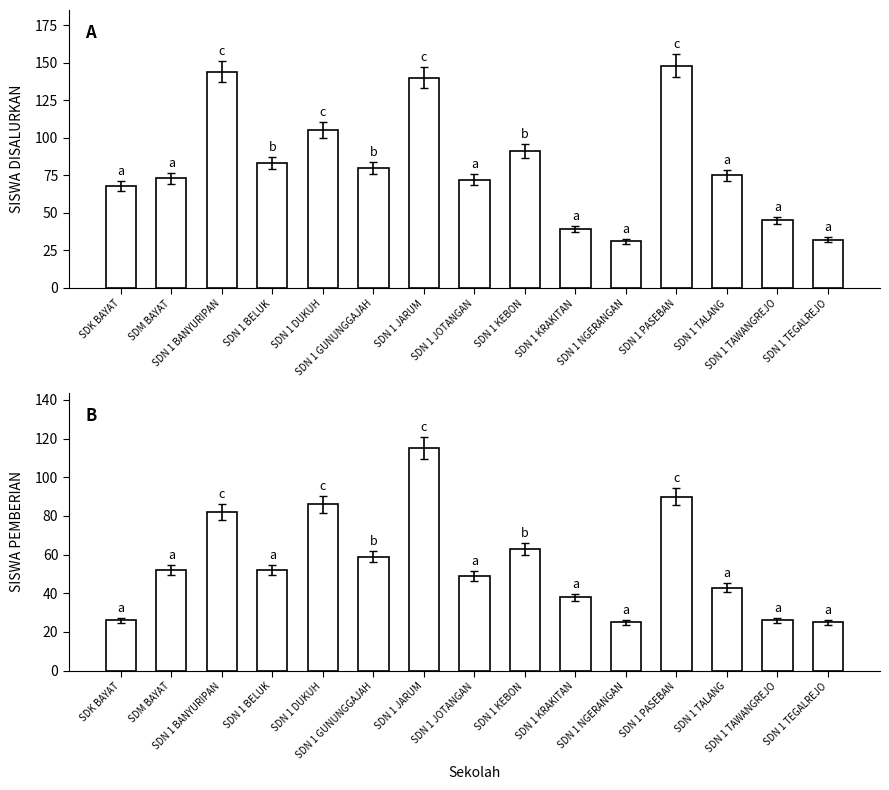

What is the difference between the highest and lowest values at SDM BAYAT?

21